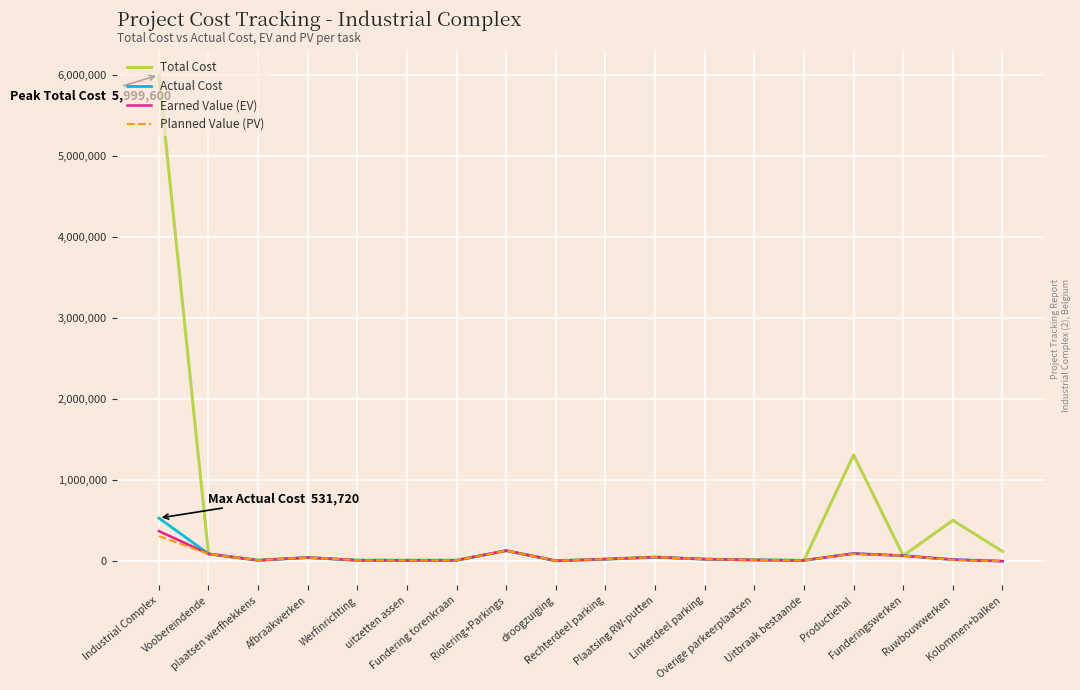

True or false: Total Cost has a value of 11248 at Fundering torenkraan.

True